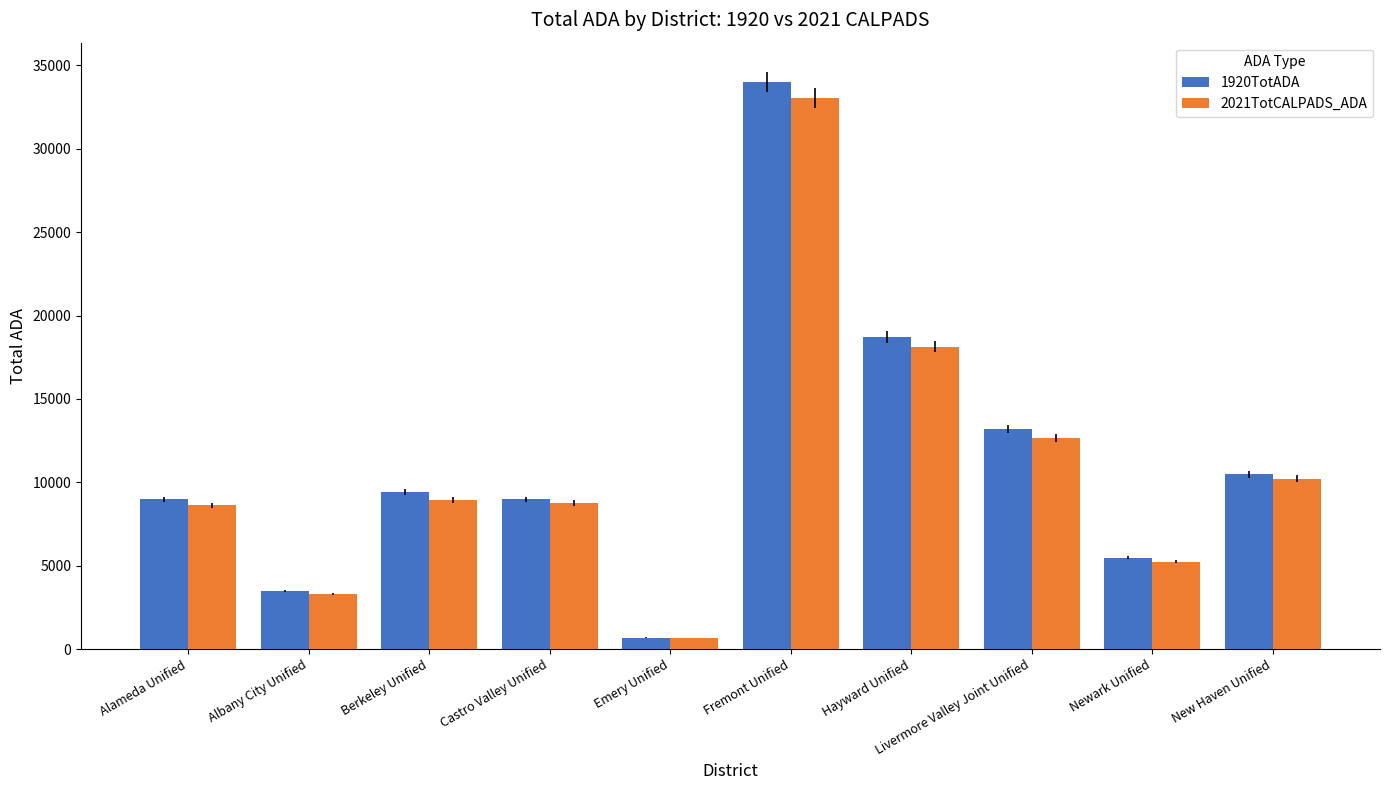

What are all the series names shown in the legend?

1920TotADA, 2021TotCALPADS_ADA